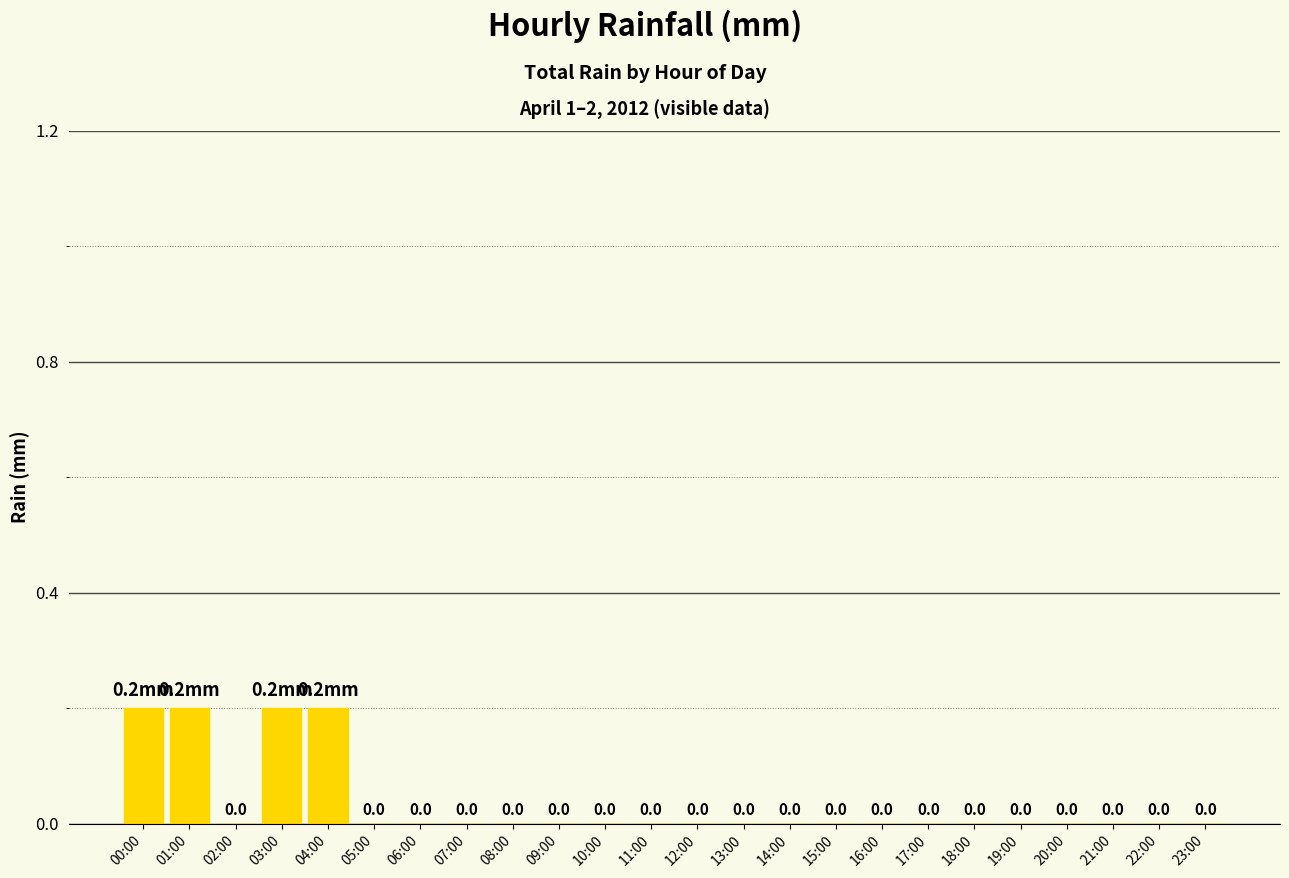

What is the sum of all values?

0.8